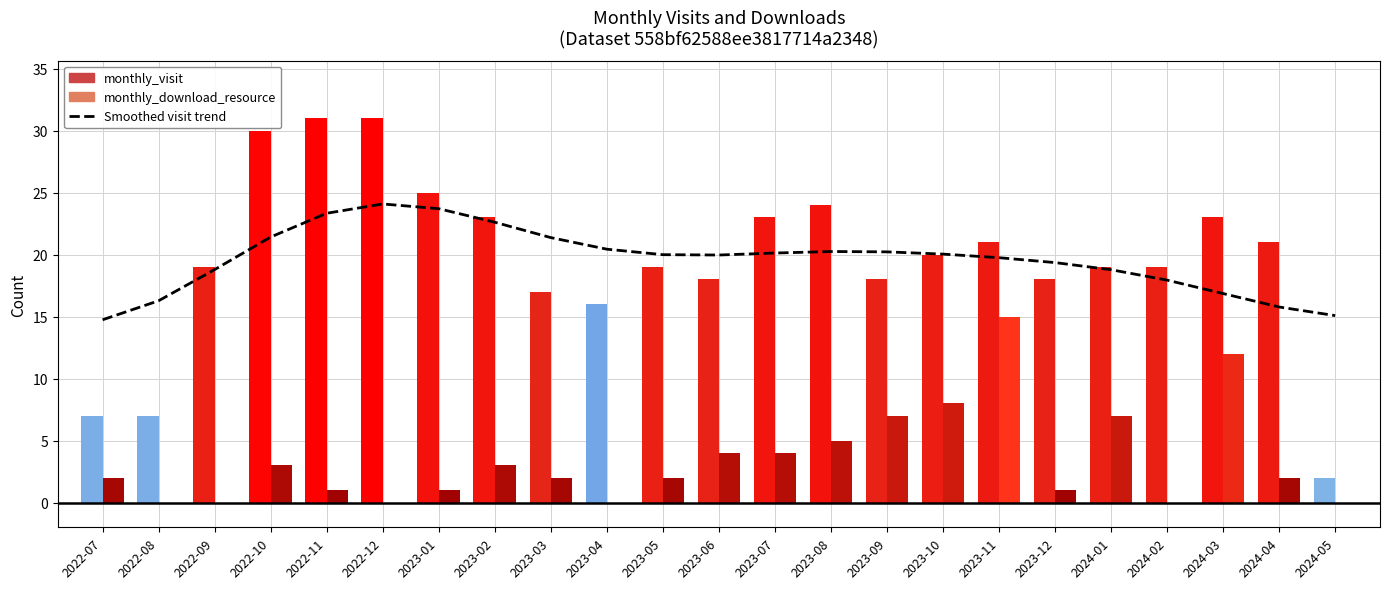

What is the change in value from 2023-12 to 2024-02?

-1.4